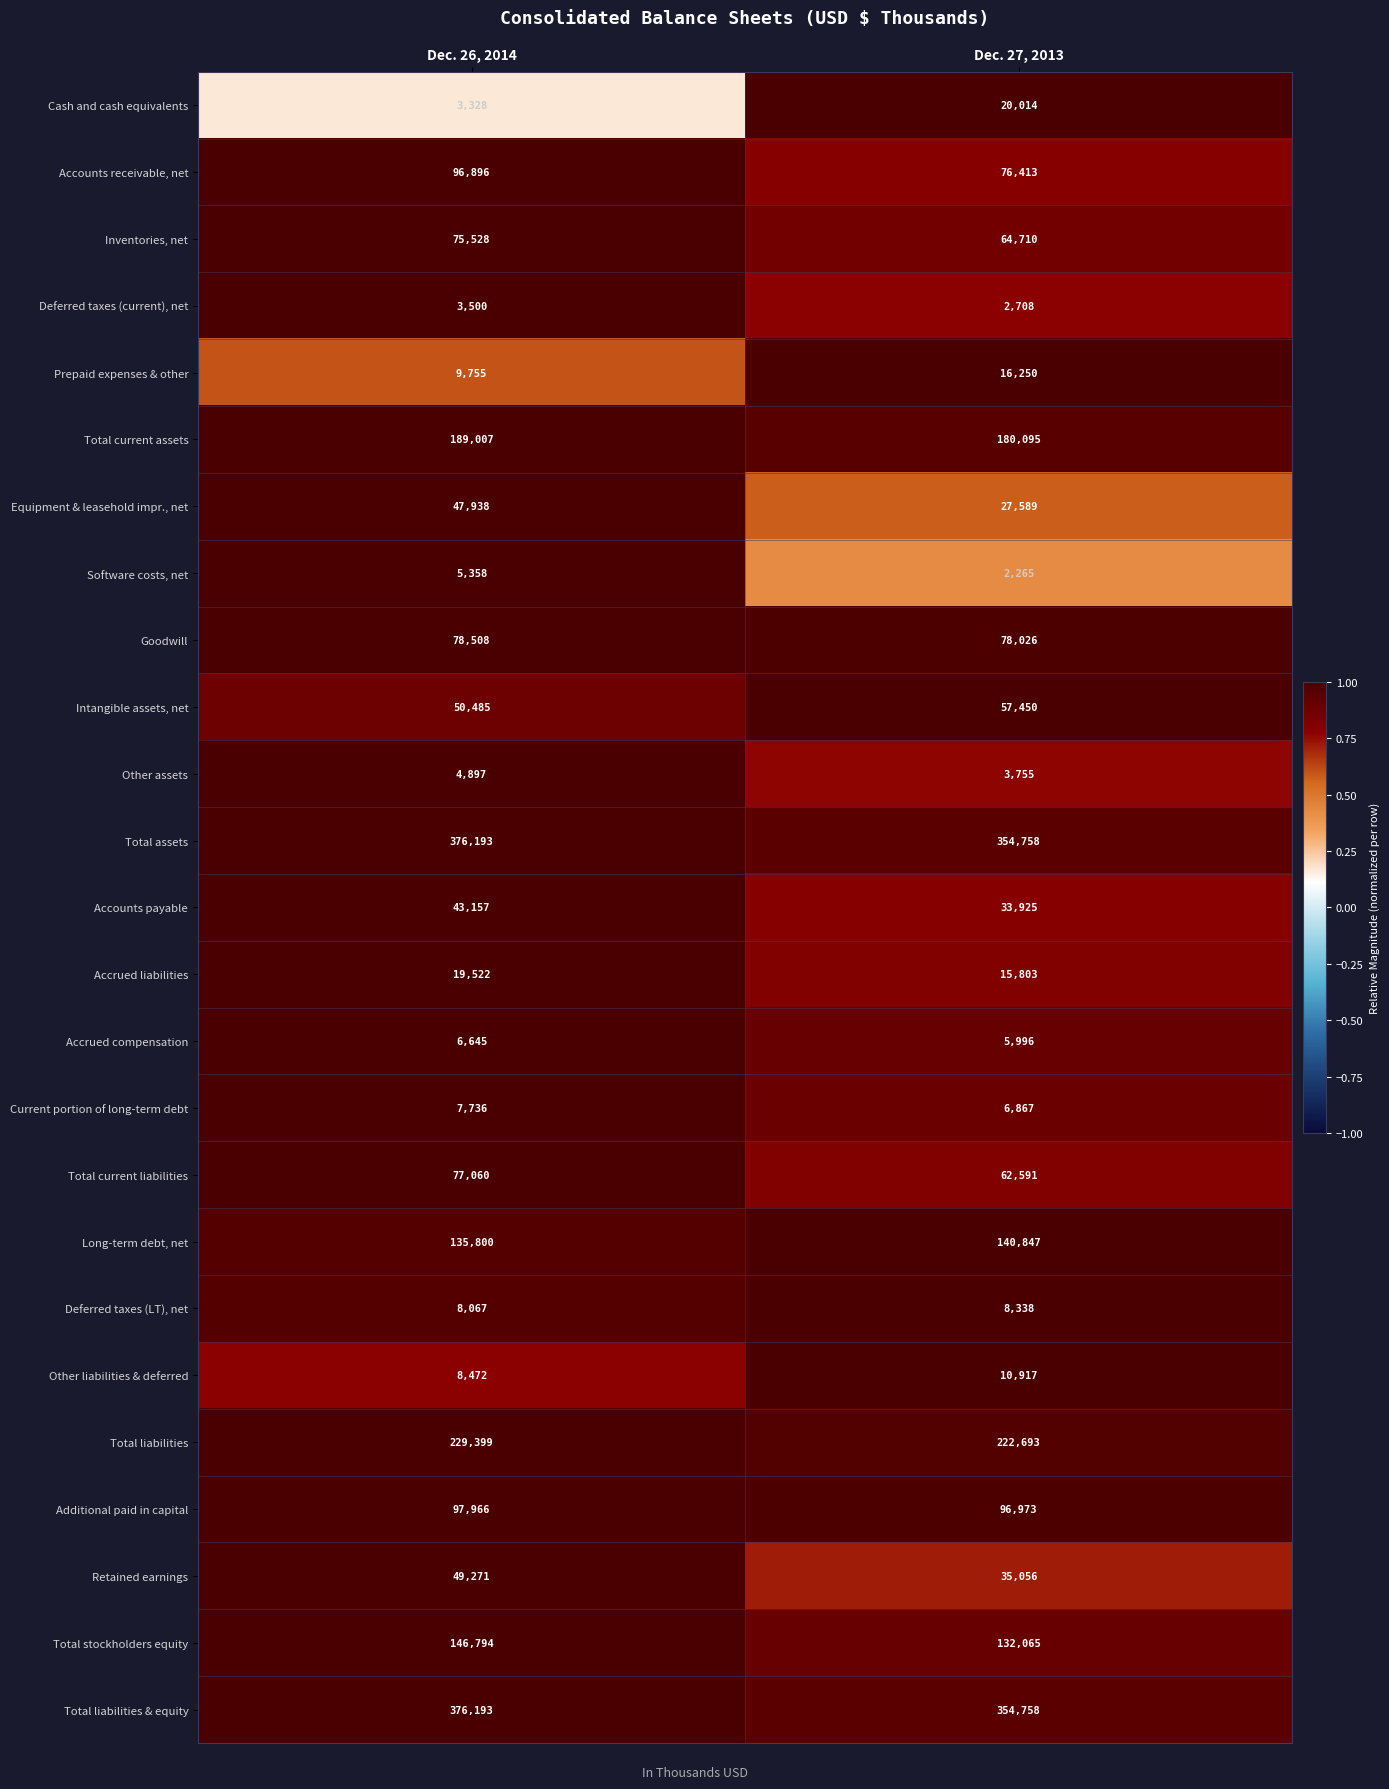

At which category is the sum across all series the highest?

Dec. 26, 2014